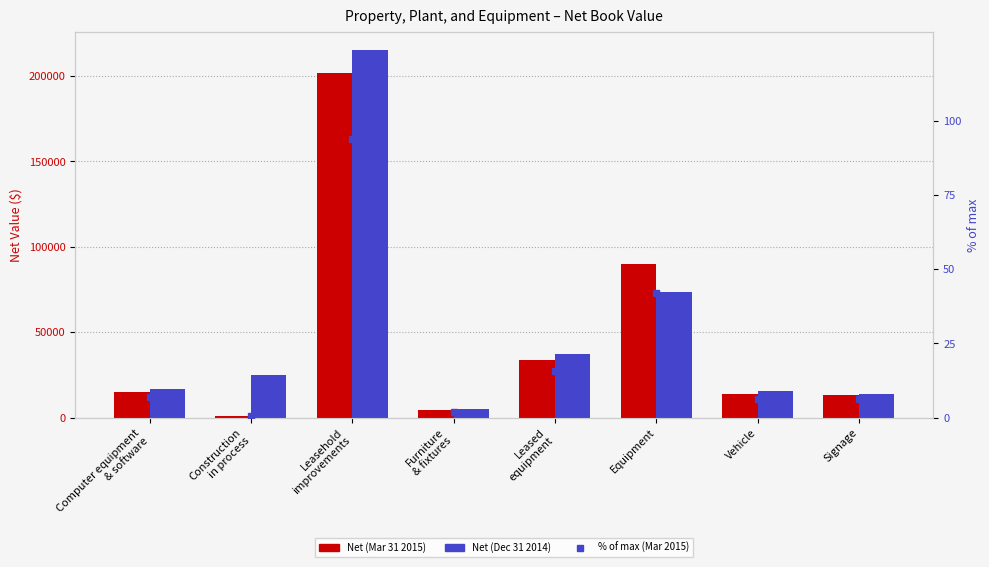

At which label does Net (Mar 31 2015) reach its minimum?

Construction
in process